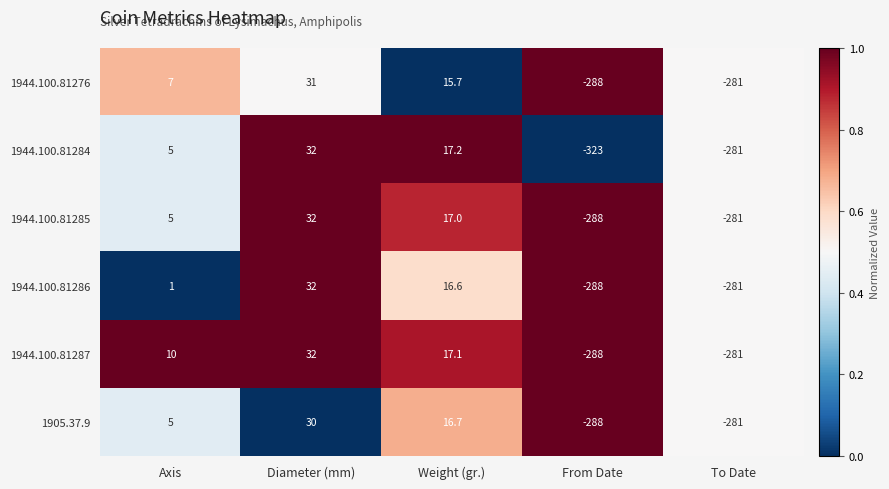

Which series has the widest spread of values?

1944.100.81284